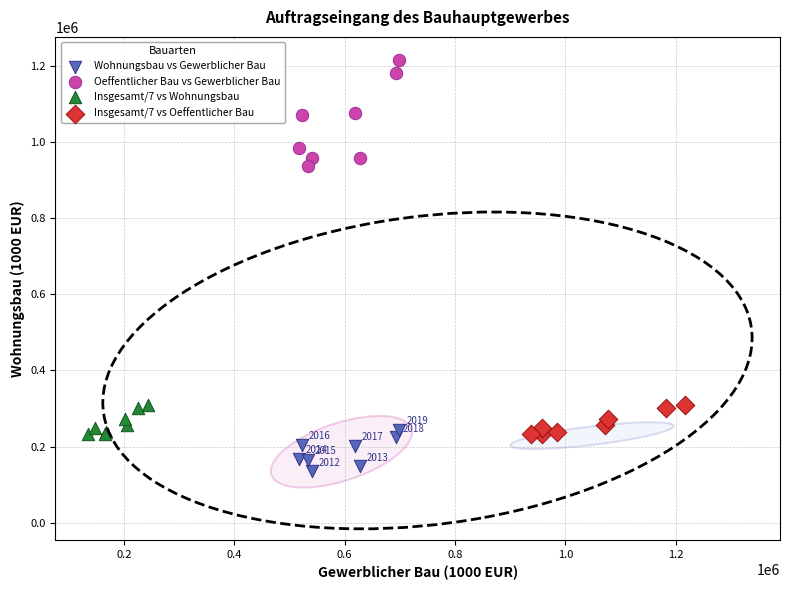

Which series reaches the minimum Y coordinate?

Wohnungsbau vs Gewerblicher Bau